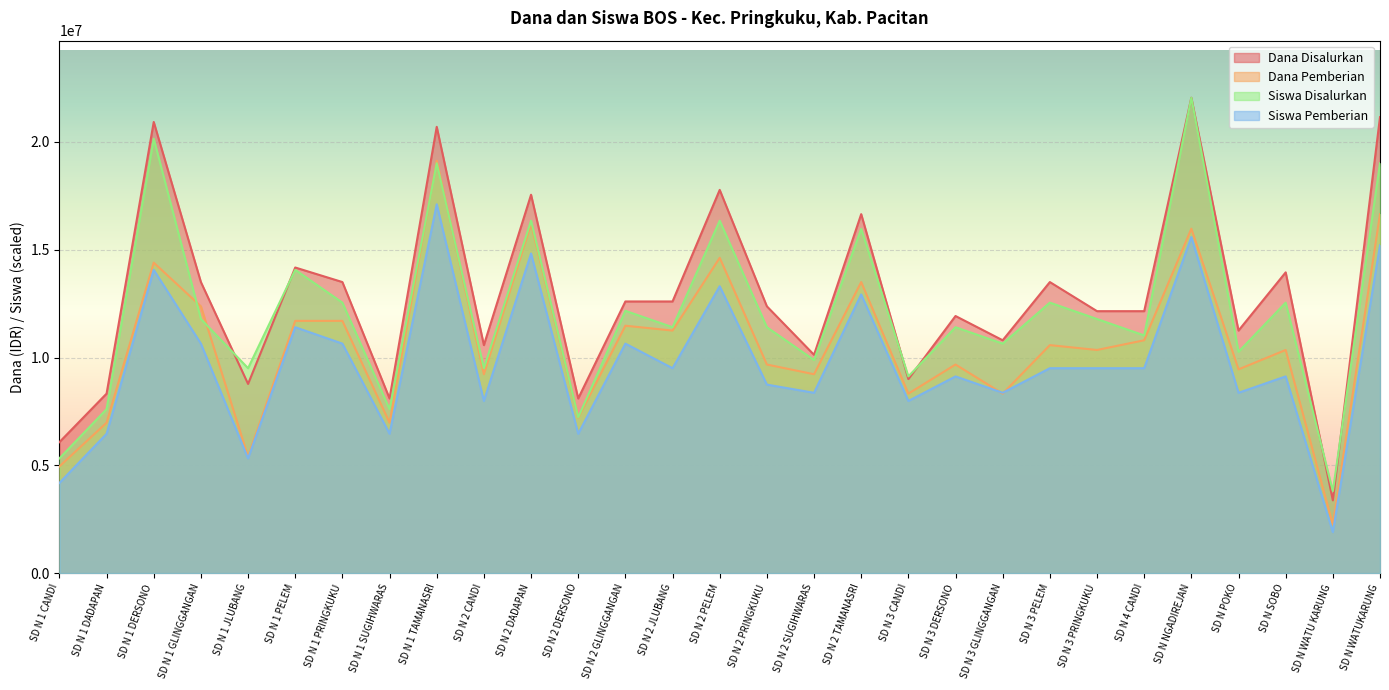

What is the label of the 18th point from the left?

SD N 2 TAMANASRI